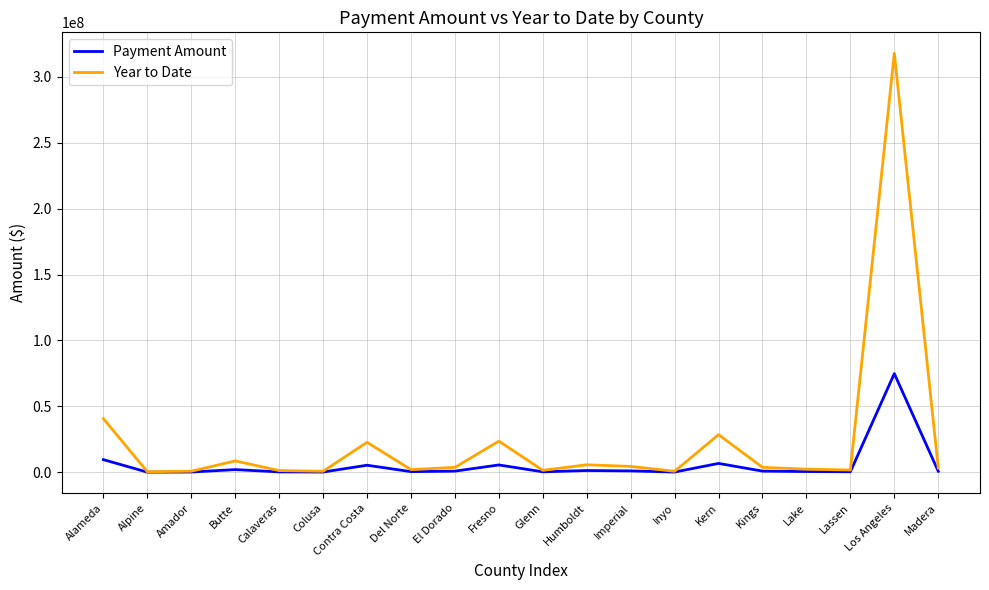

List the series in order of their peak value, highest first.

Year to Date, Payment Amount